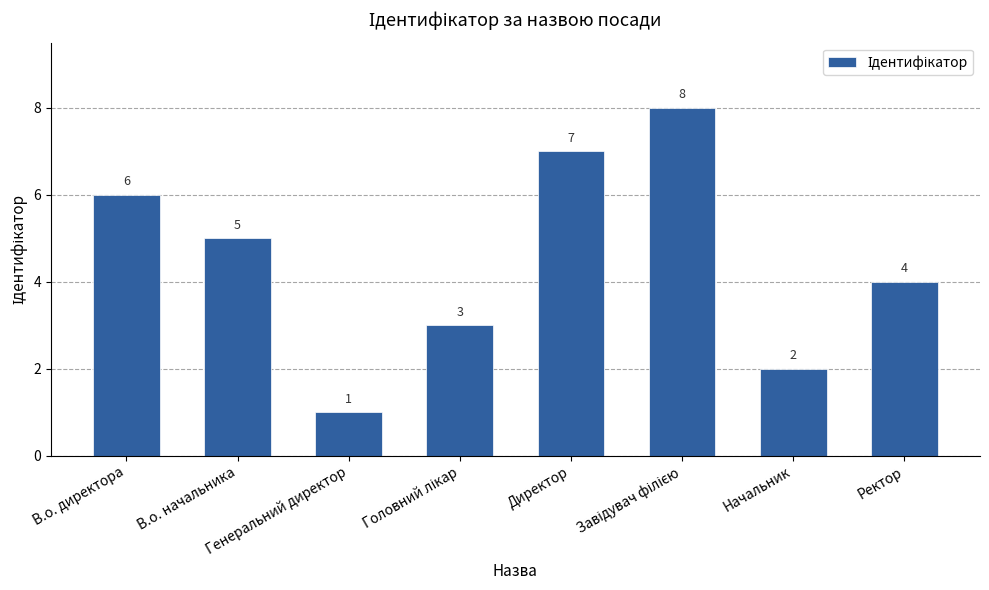

Does the chart contain any negative values?

No